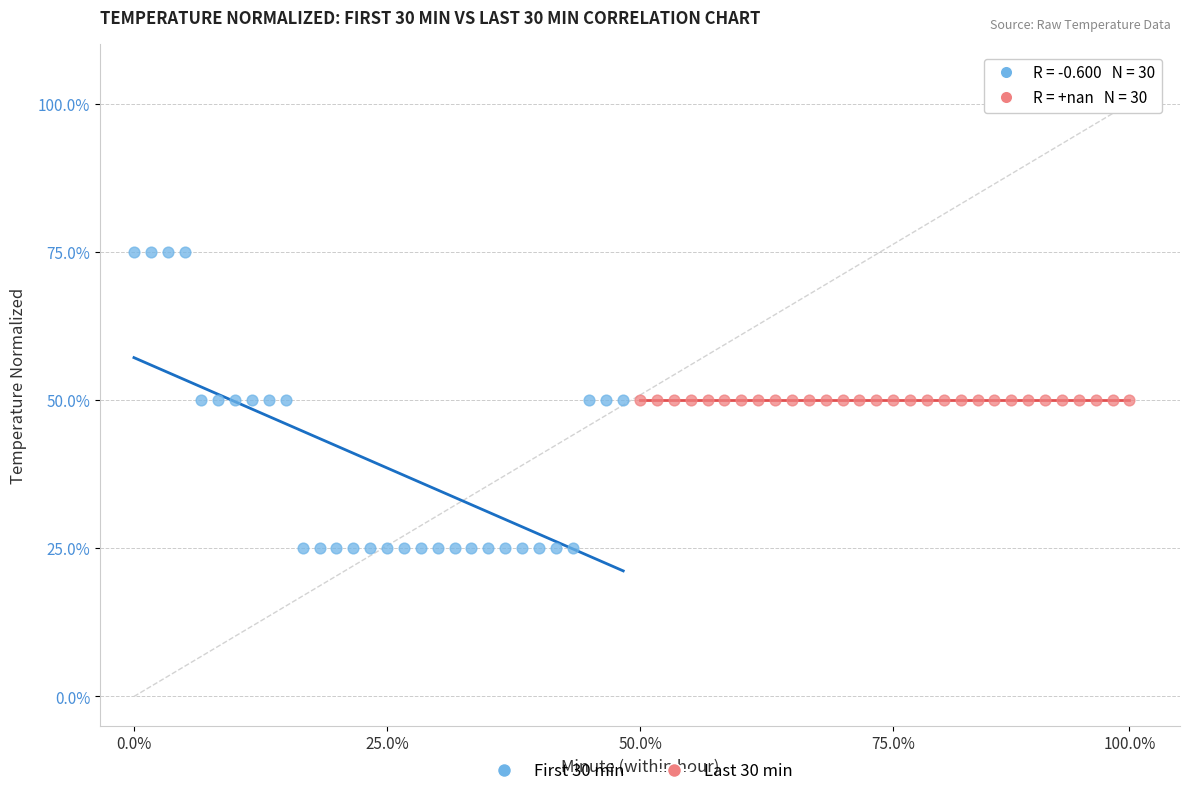

Which series reaches the maximum Y coordinate?

First 30 min